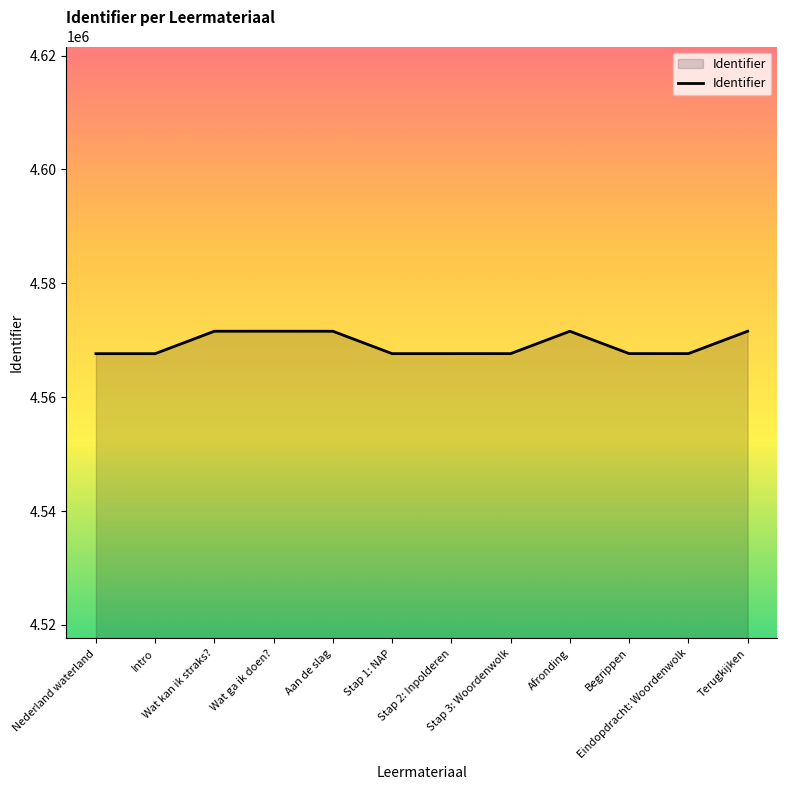

What is the smallest value displayed?

4567640